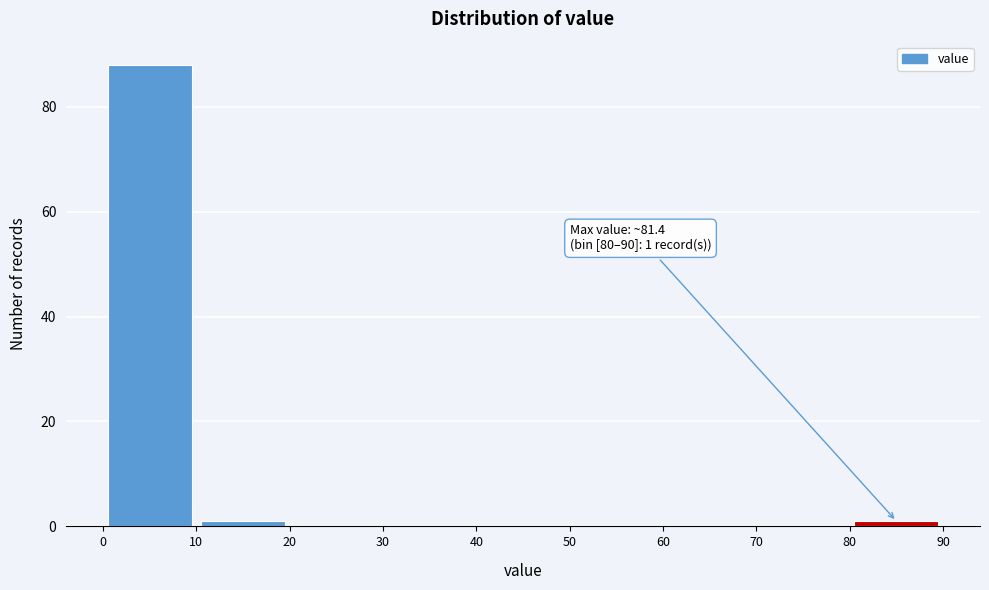

Which range on the x-axis has the tallest bar?

0 to 10